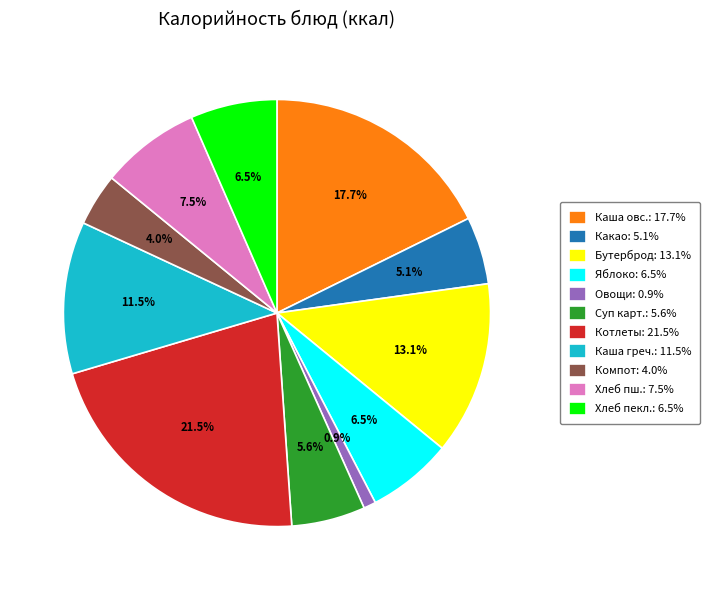

Does any single category account for the majority?

No